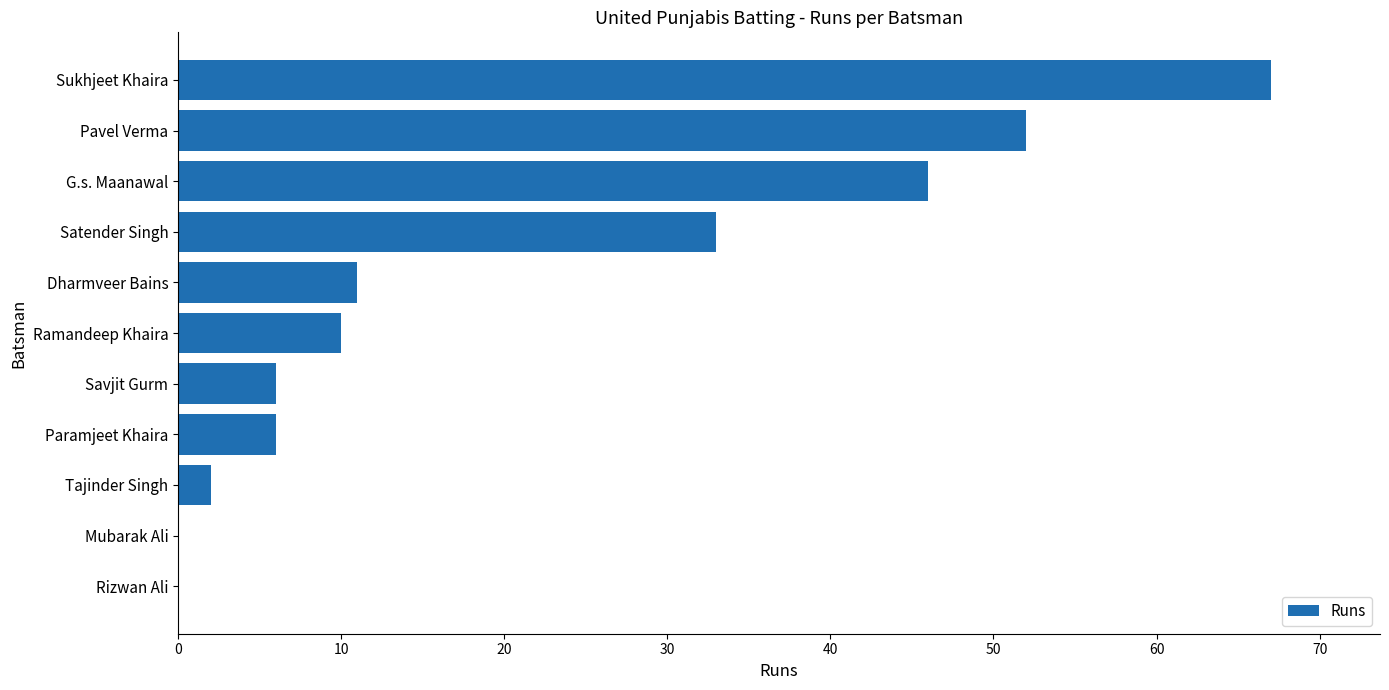

Which category has the highest value across all series?

Sukhjeet Khaira